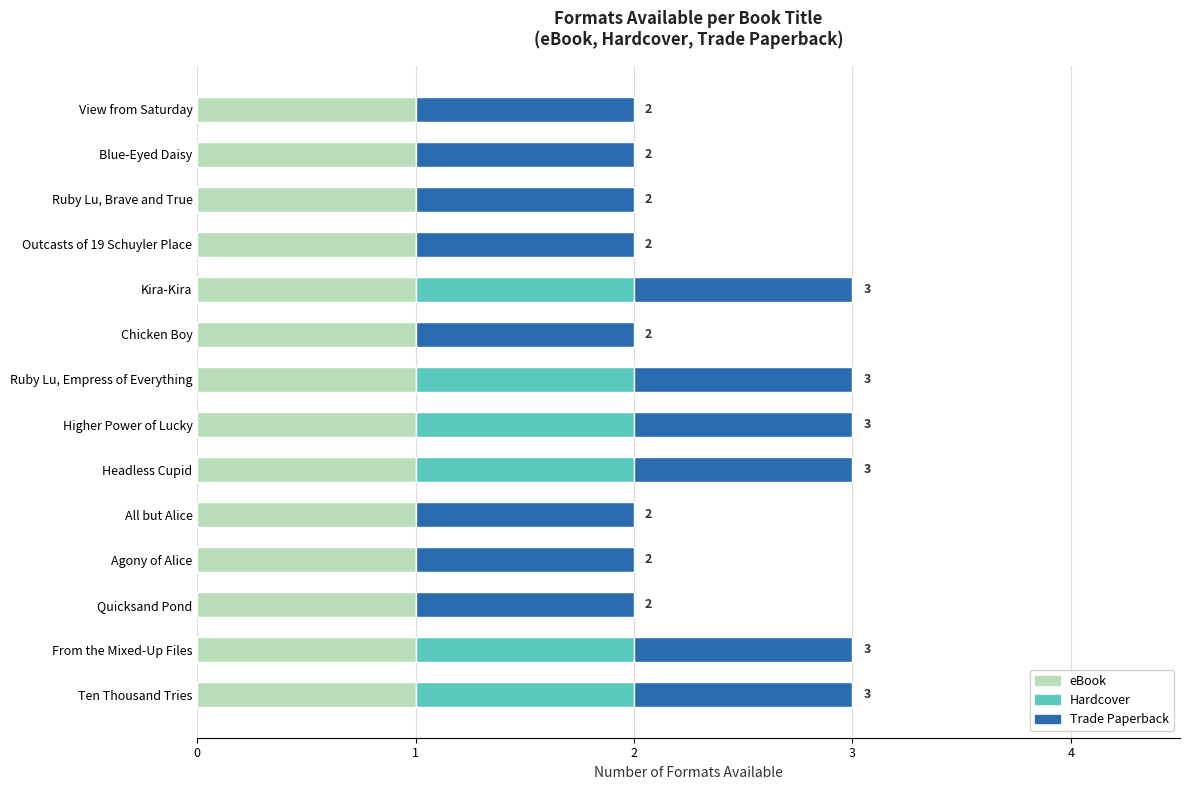

What is the total value across all series at Headless Cupid?

3